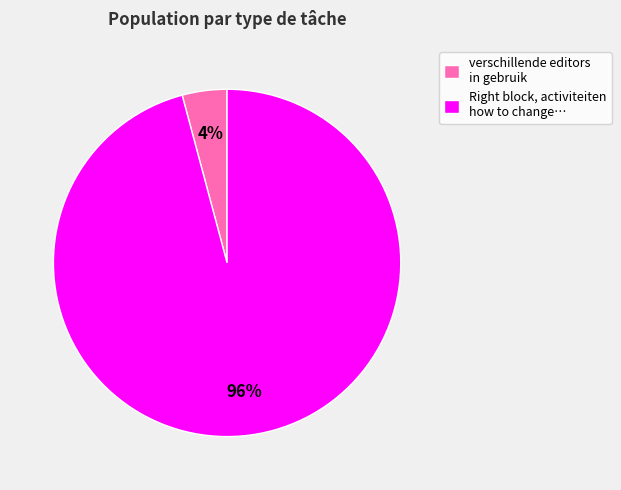

To the nearest percent, what percentage of the pie is verschillende editors in gebruik?

4%